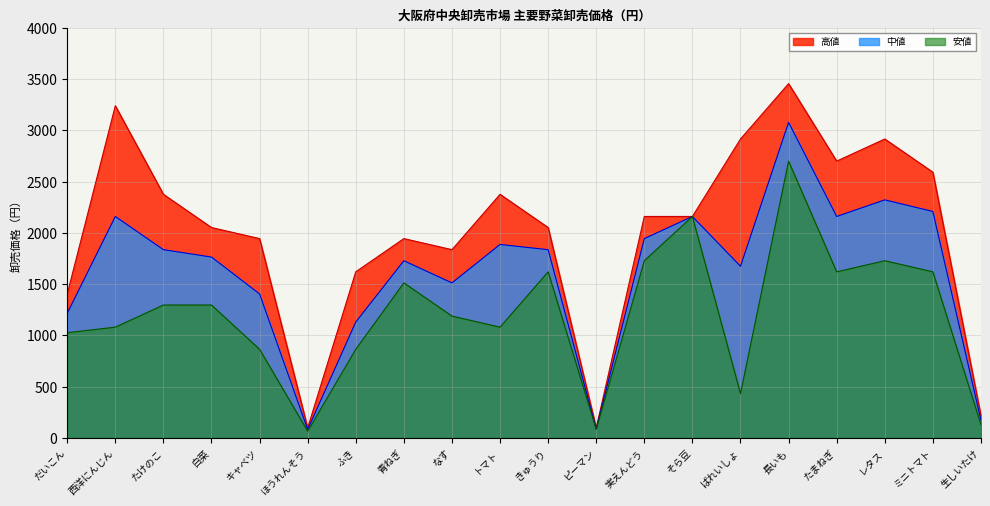

List the series in order of their overall mean, highest first.

高値, 中値, 安値